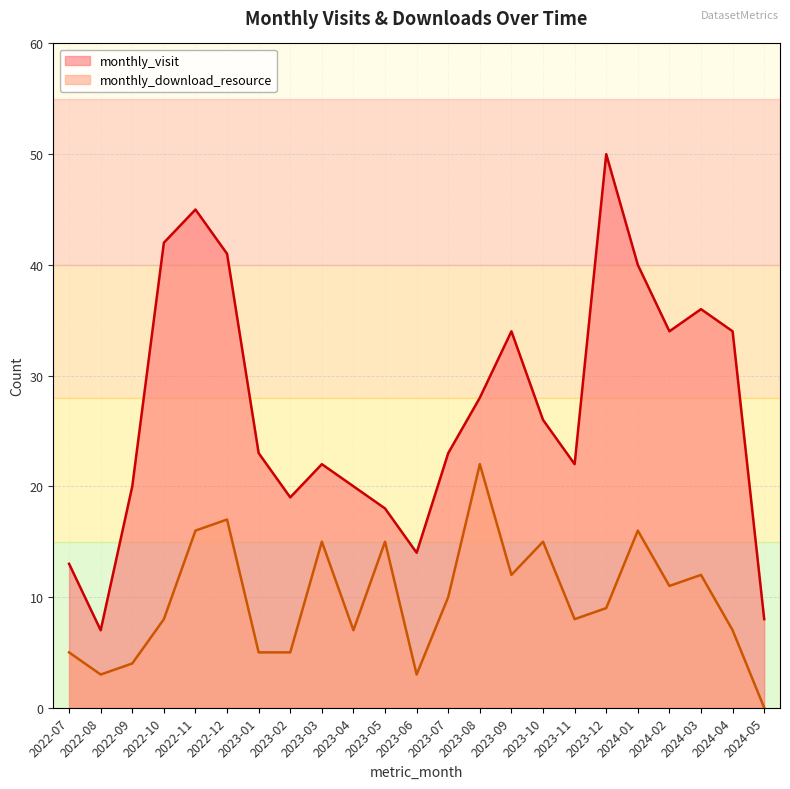

Is it true that monthly_download_resource equals 17 at 2022-12?

True